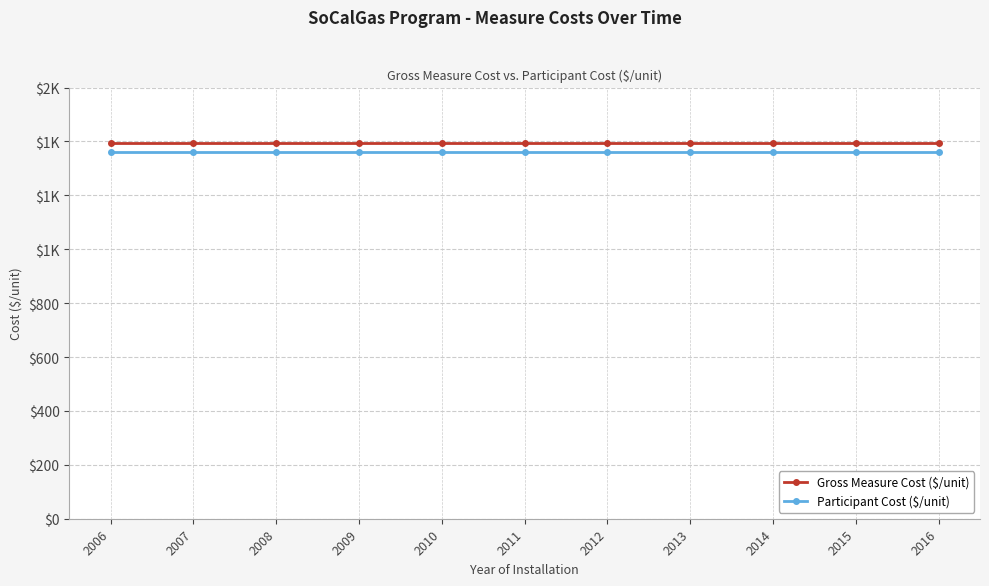

What is the value of the Participant Cost ($/unit) point at the 3rd from the left?

1360.5